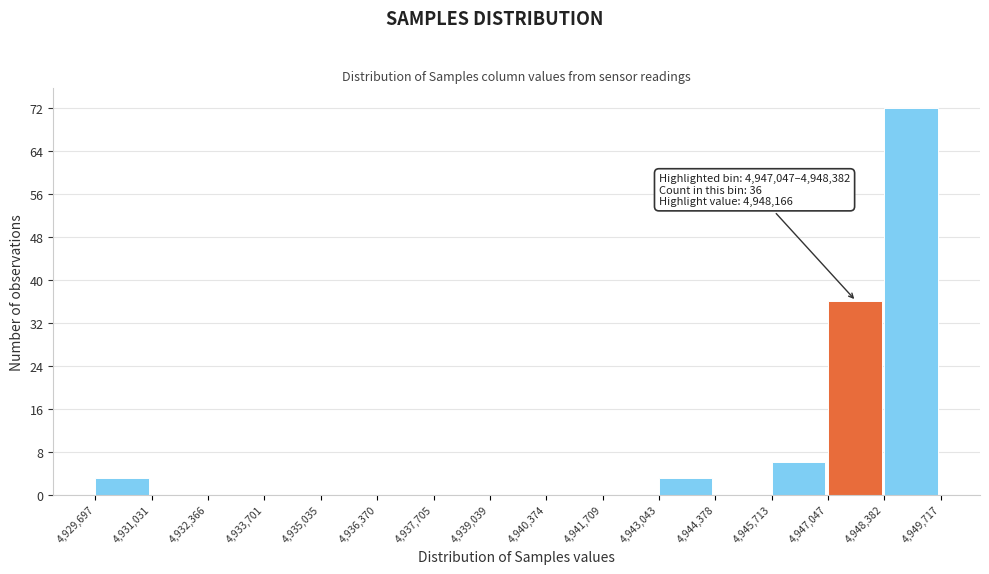

Which range on the x-axis has the tallest bar?

4,948,382 to 4,949,717